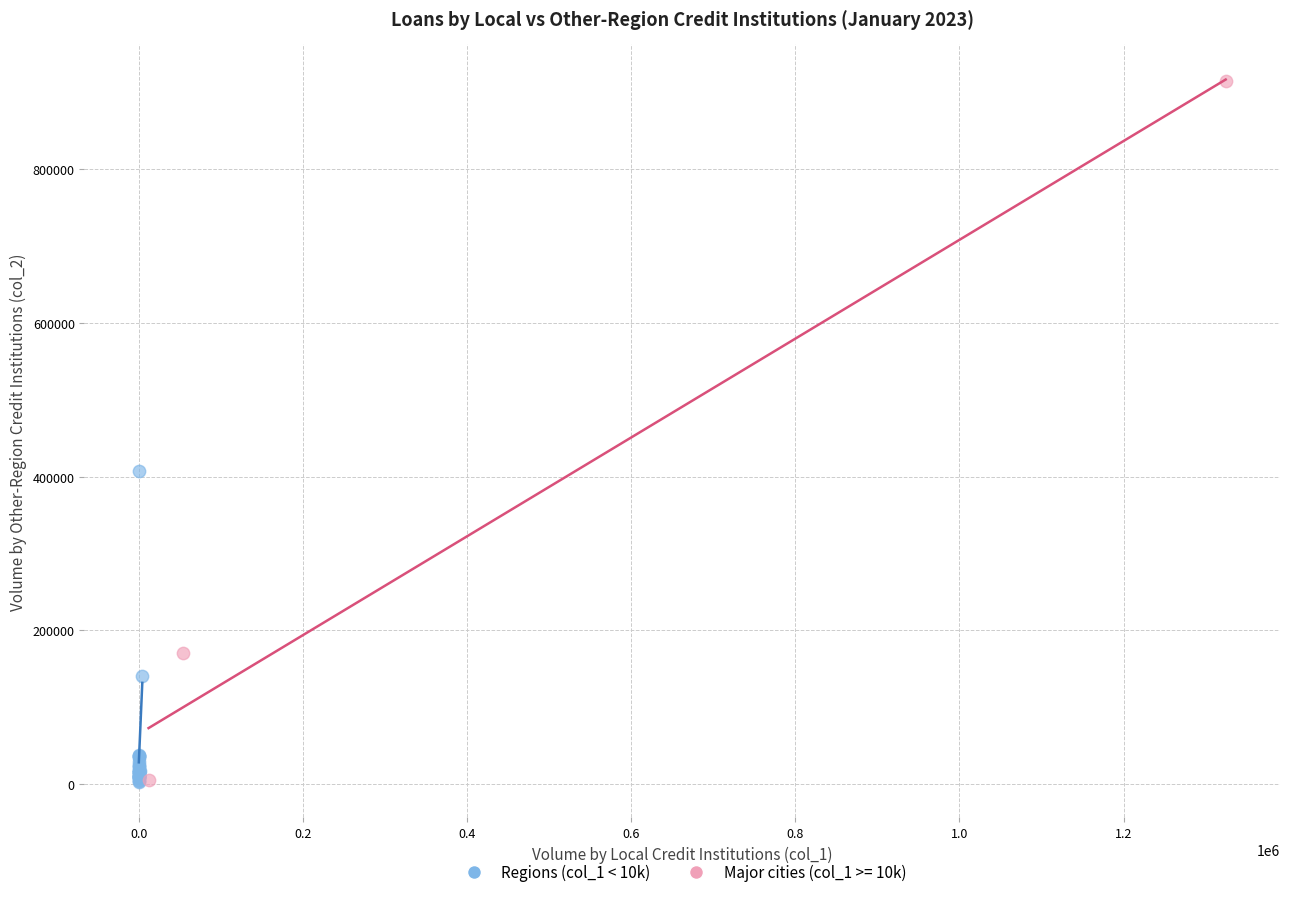

Which series reaches the maximum Y coordinate?

Major cities (col_1 >= 10k)